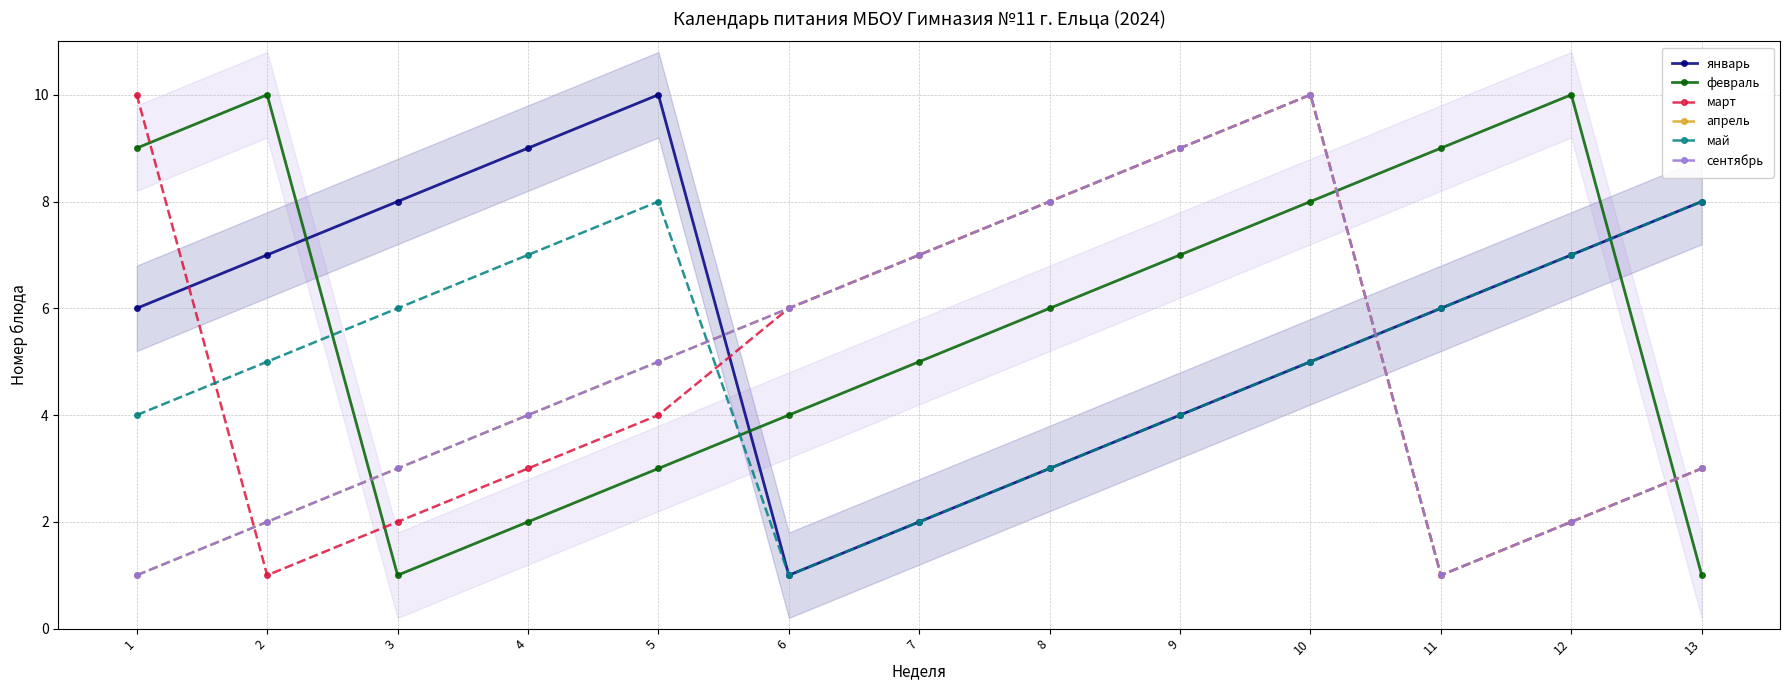

Is it true that март equals 2 at 10?

False